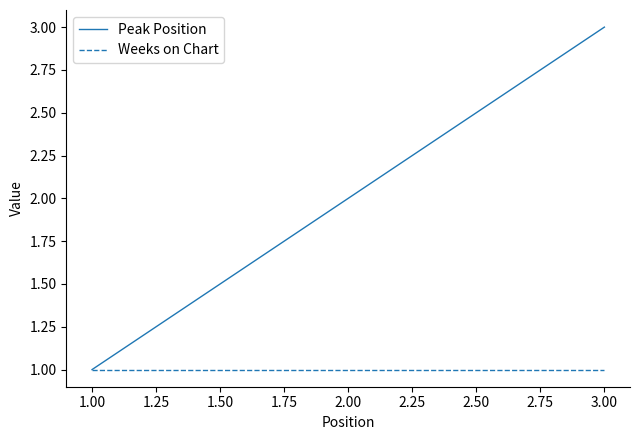

What is the minimum value for Weeks on Chart?

1